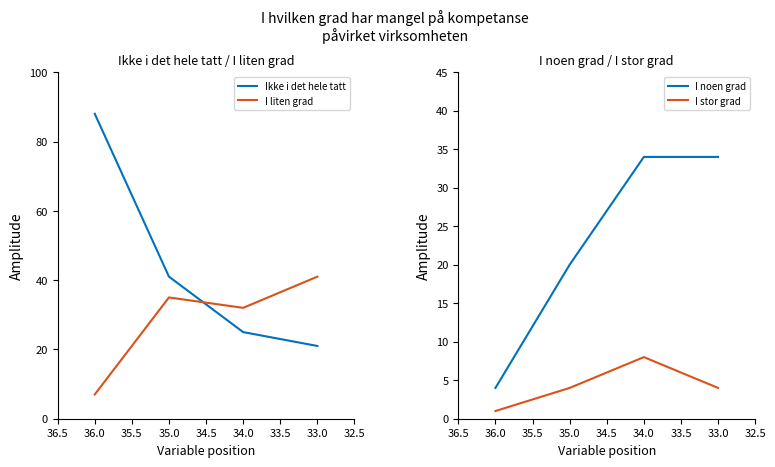

How many data points in I liten grad are above 35?

1